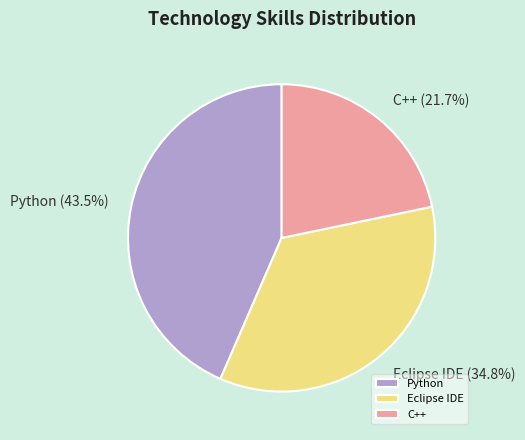

To the nearest percent, what is the difference between the largest and smallest slice percentages?

22%